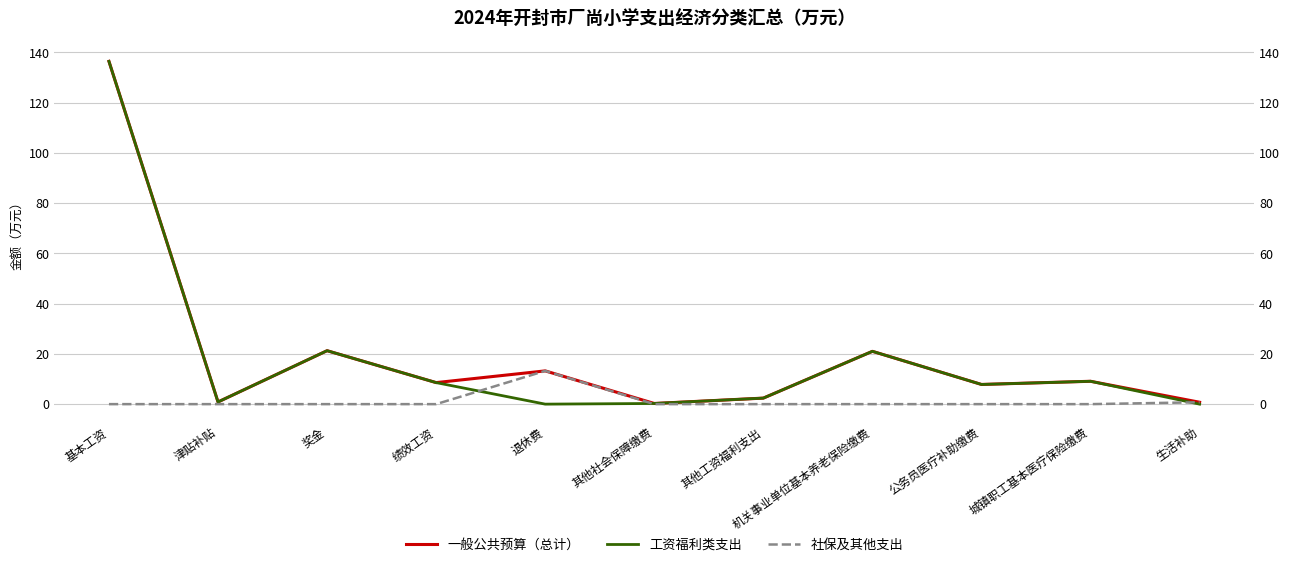

Where does the 一般公共预算（总计） series first go above 8?

基本工资